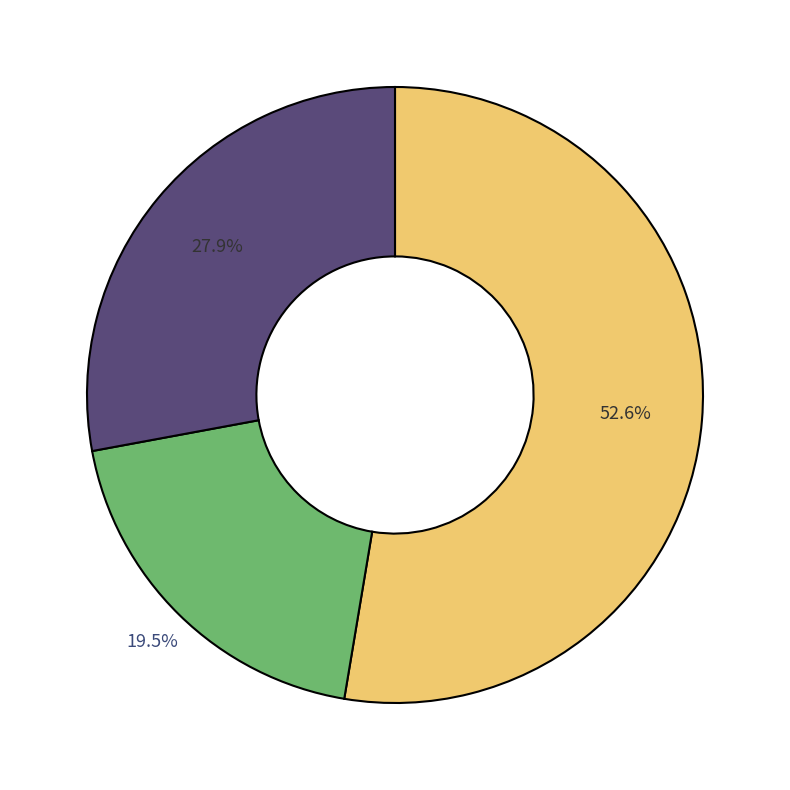

Does any single category account for the majority?

Yes